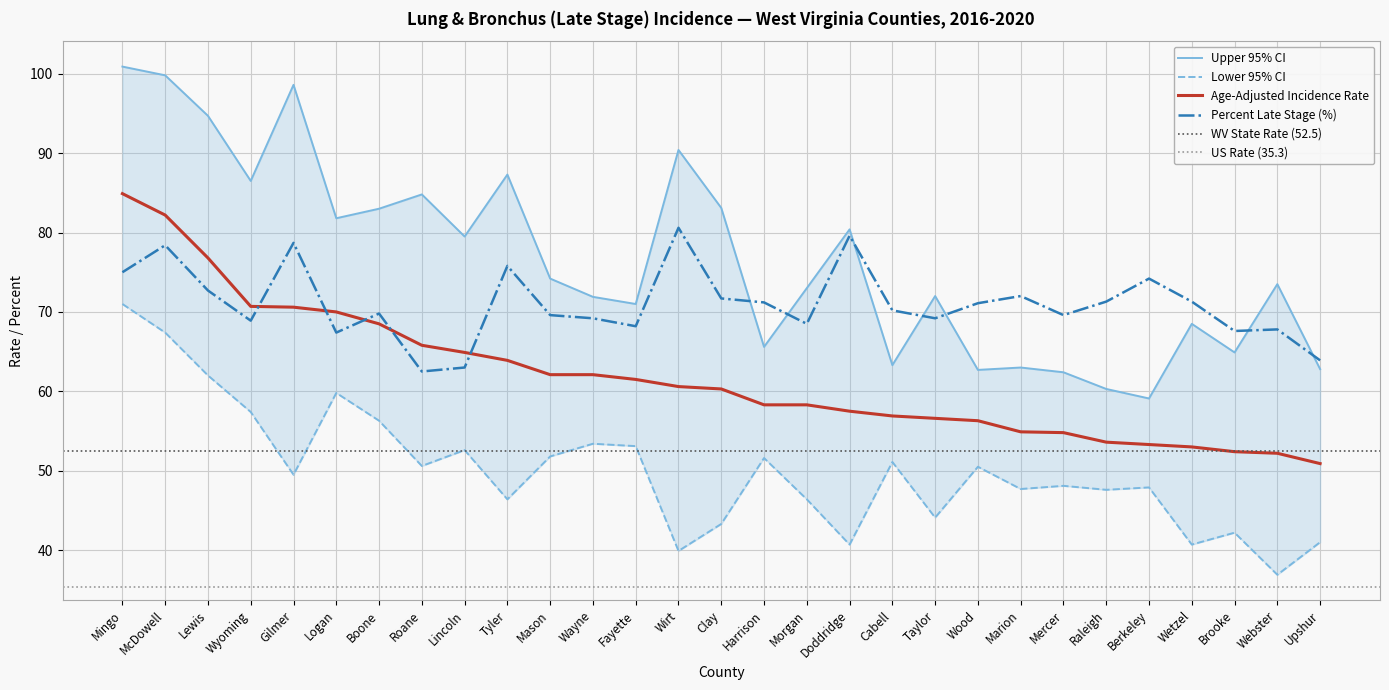

True or false: Upper 95% CI and Age-Adjusted Incidence Rate cross at least once.

False